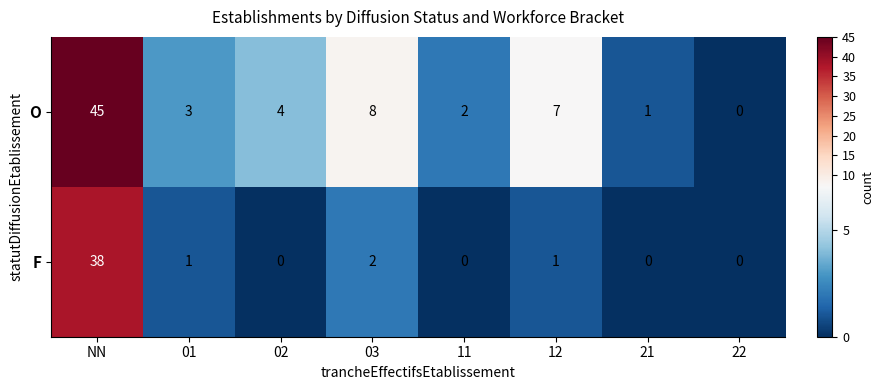

Read the F value at NN, to the nearest 10.

40